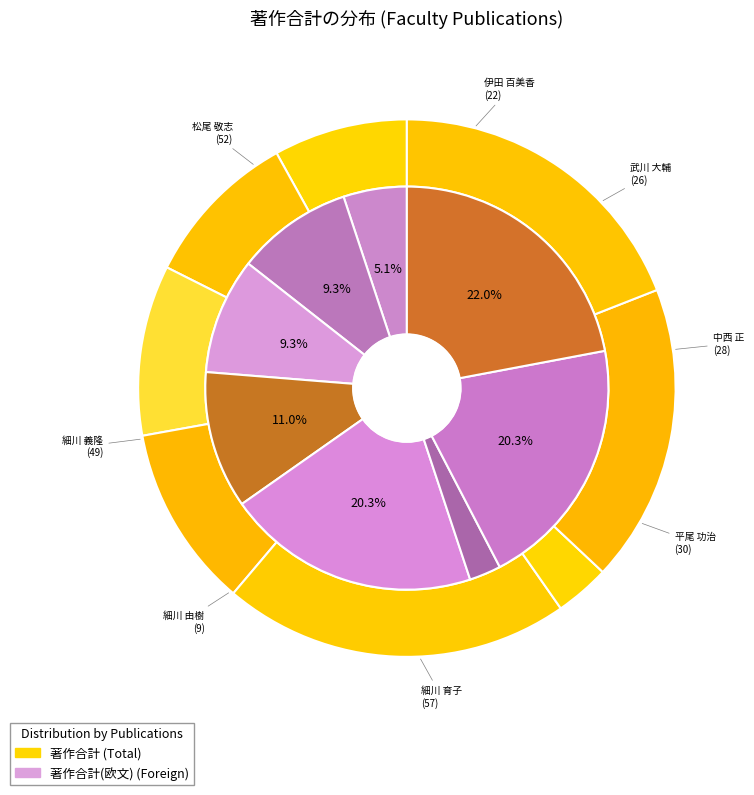

How many slices are in this pie chart?

8